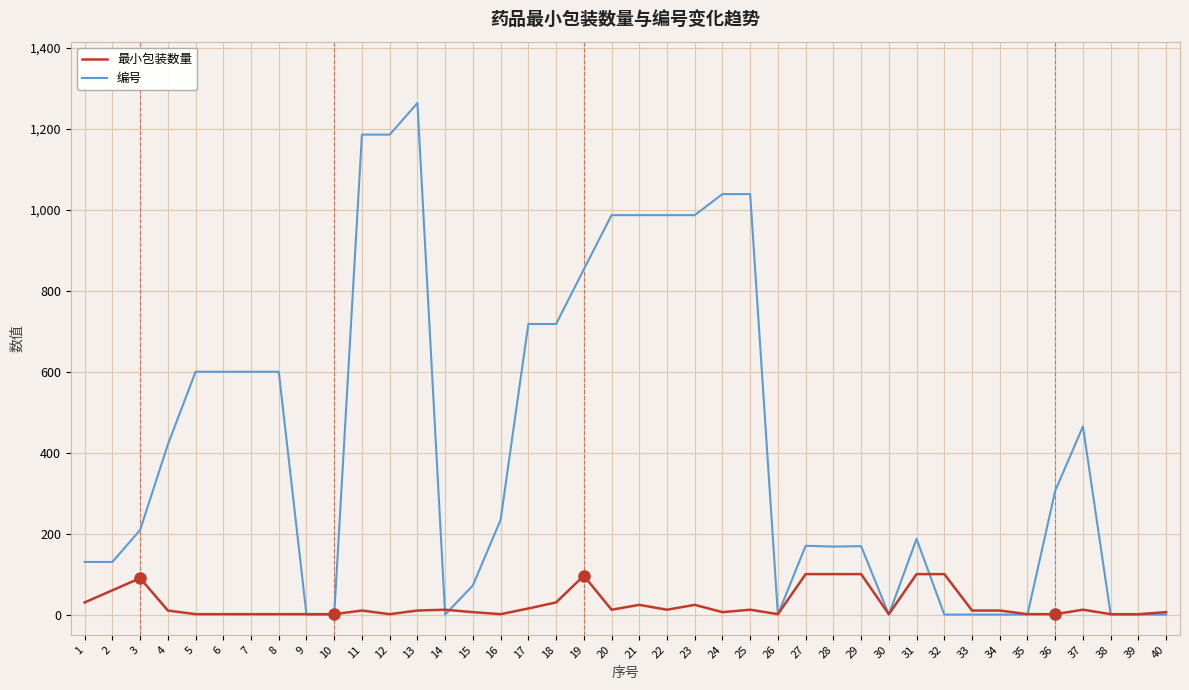

Does the chart display data point markers on the line(s)?

No